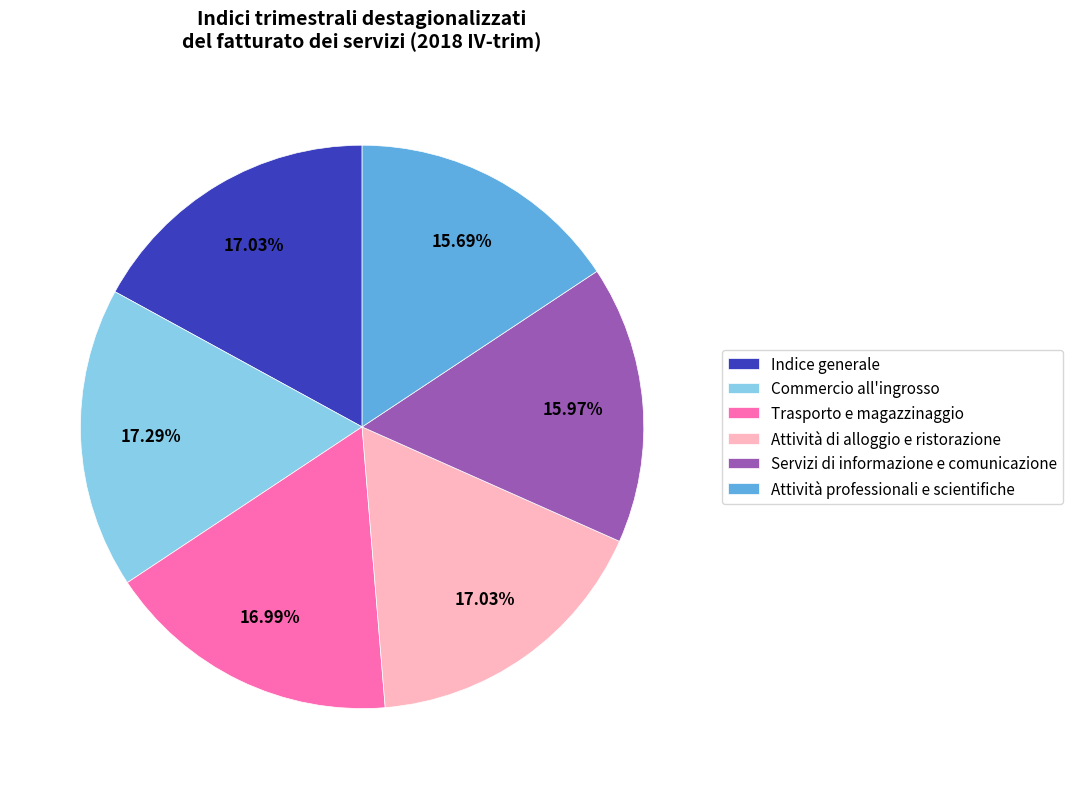

The Attività professionali e scientifiche slice represents 16% of the pie. True or false?

True